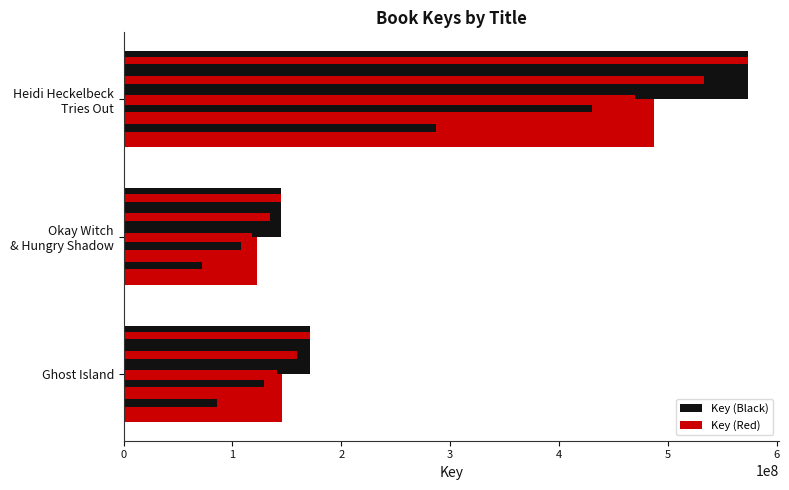

What is the sum of all Key (Red) values?

755790901.1